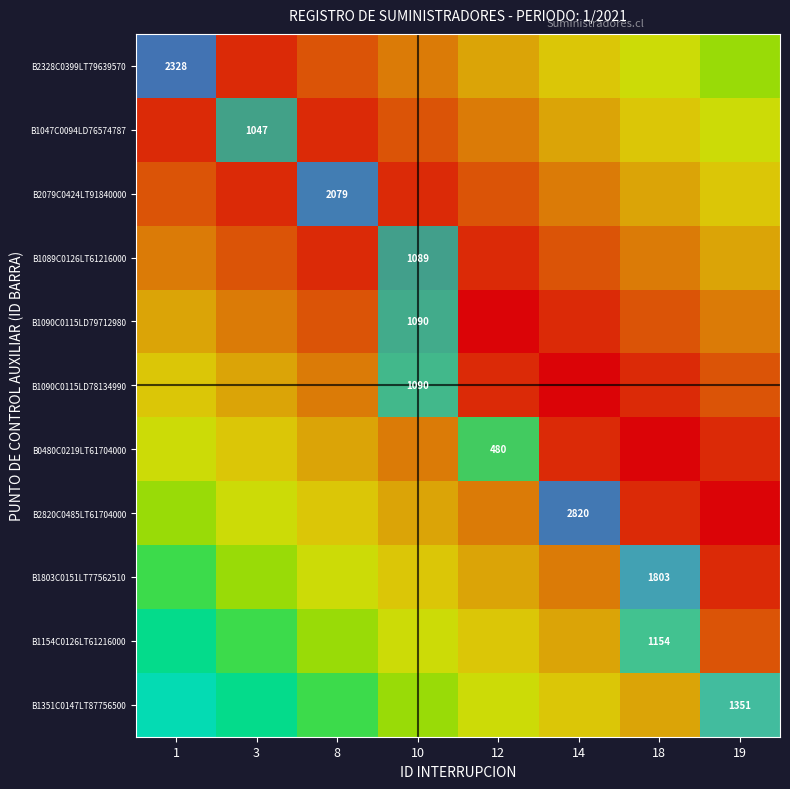

Which category has the lowest value across all series?

12